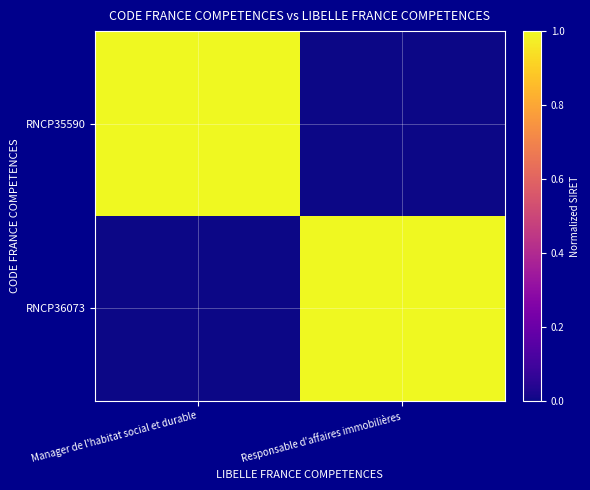

Which label corresponds to the smallest value in the chart?

Responsable d'affaires immobilières